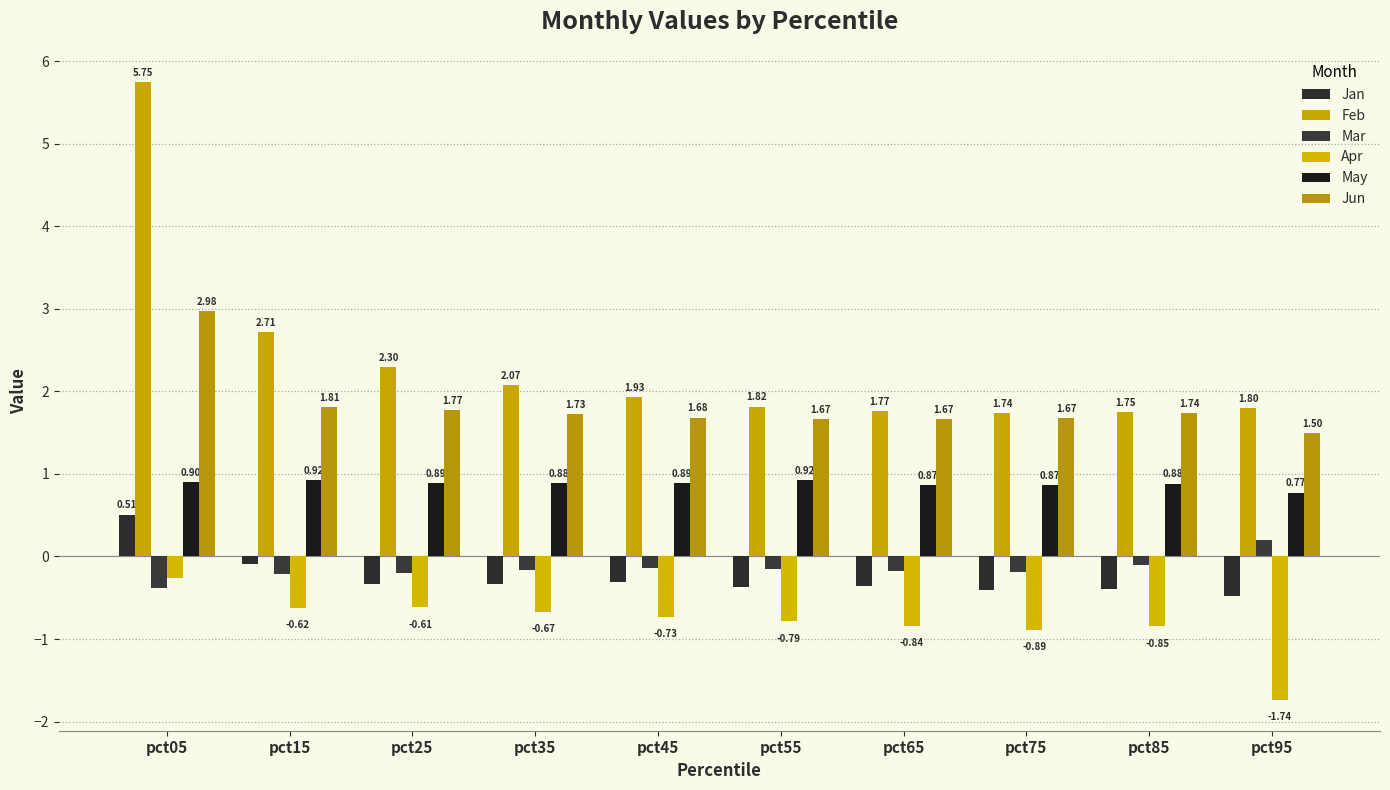

At pct65, list the series in order from largest to smallest.

Feb, Jun, May, Mar, Jan, Apr